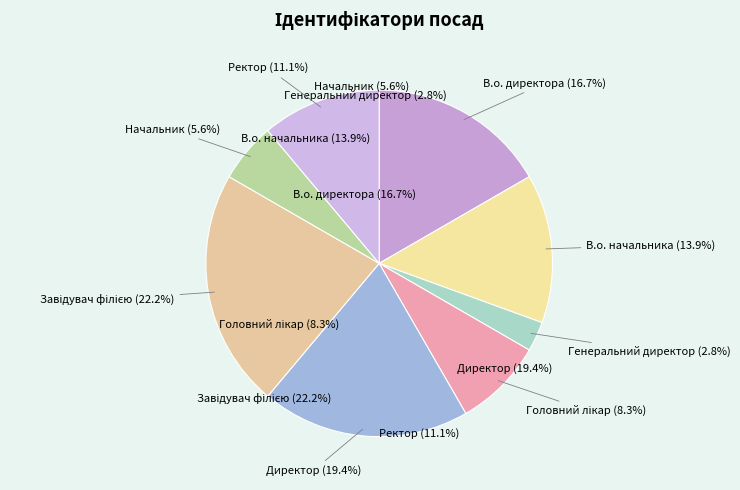

Is Генеральний директор the majority of the pie?

No